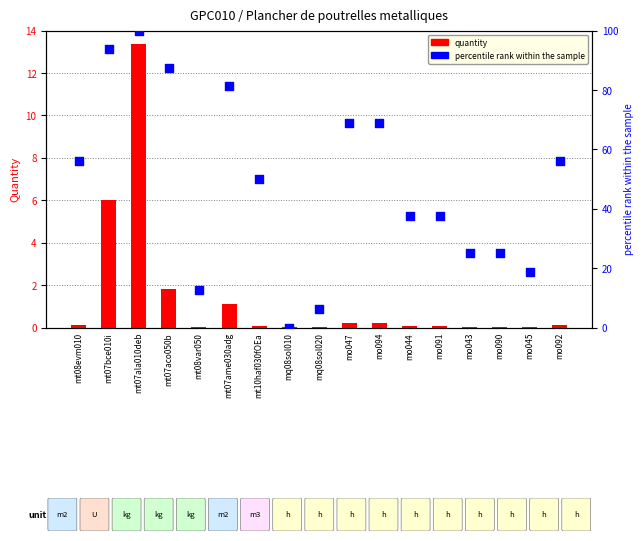

Which series reaches the maximum Y coordinate?

percentile rank within the sample